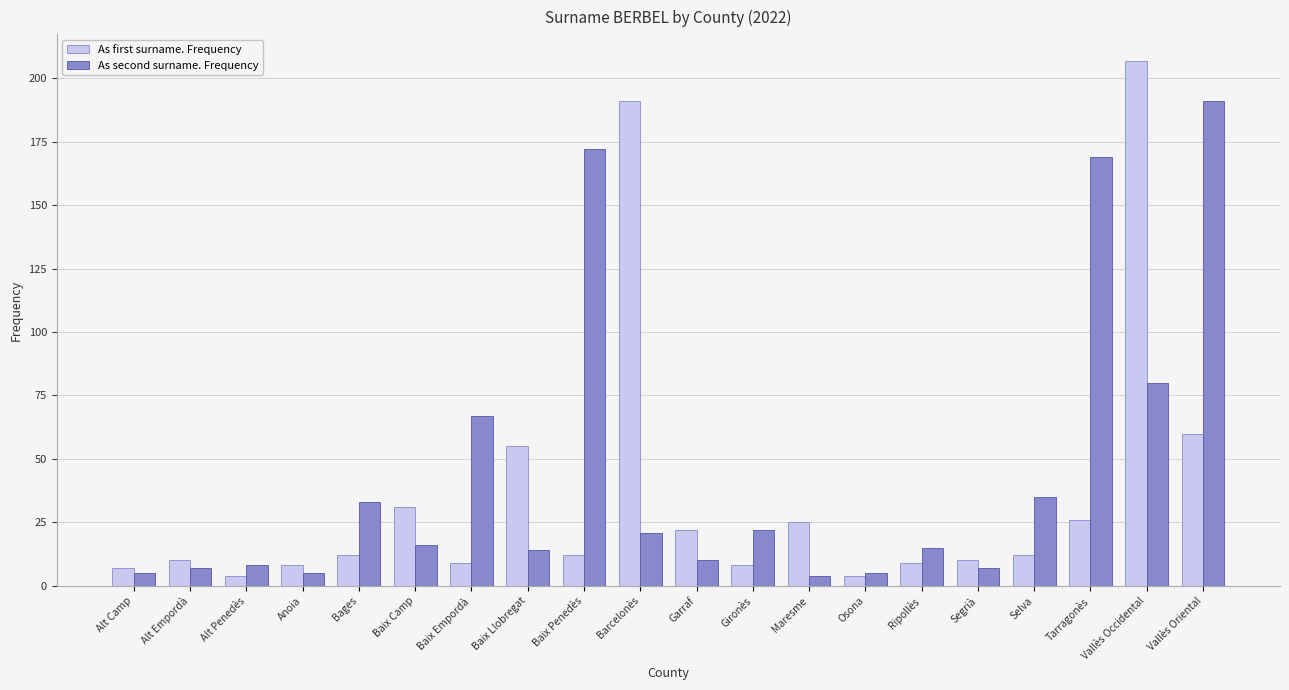

What is the approximate value of As second surname. Frequency at Barcelonès?

21